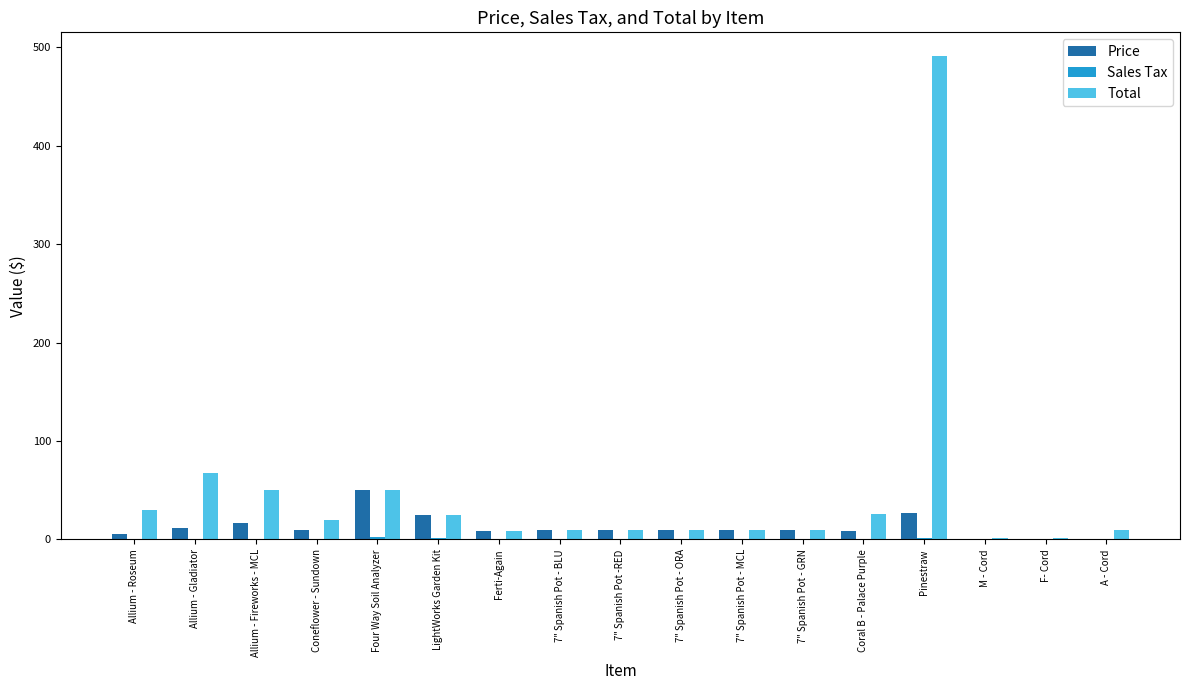

What is the sum of all Price values?

213.6